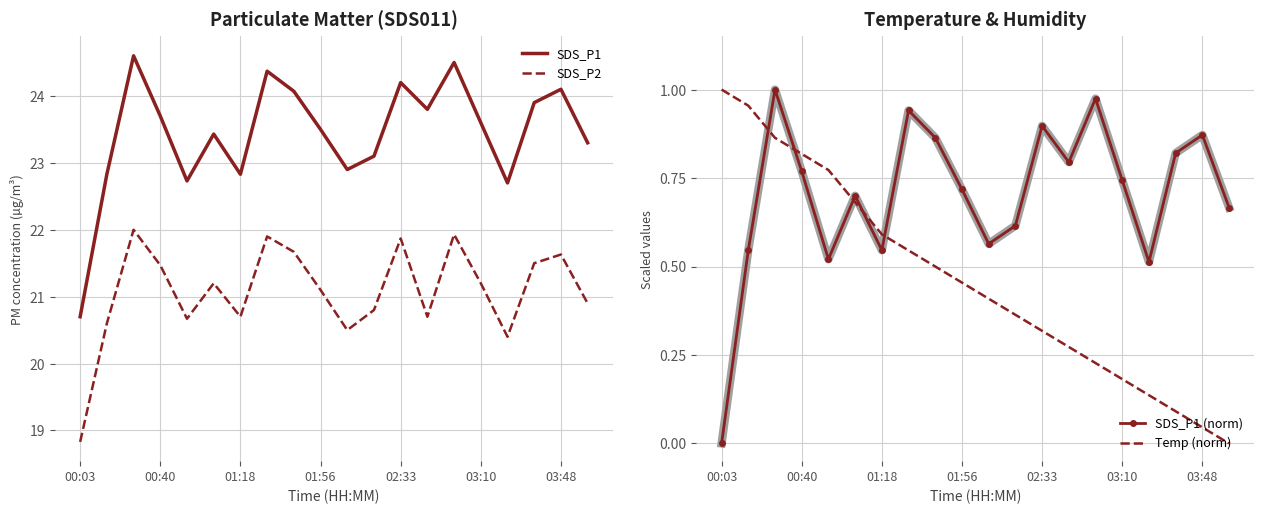

True or false: SDS_P2 and SDS_P1 cross at least once.

False